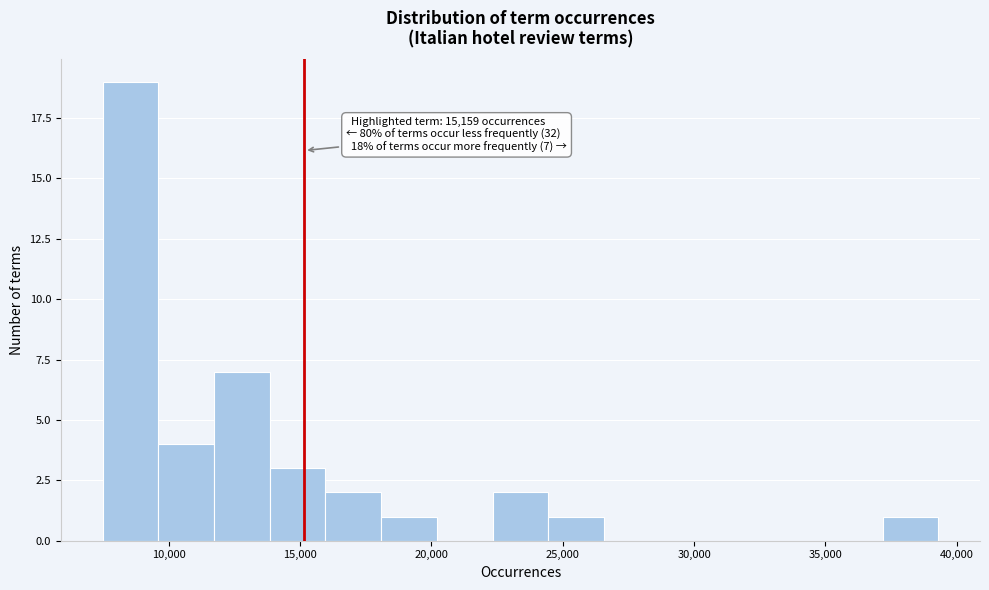

Which range on the x-axis has the tallest bar?

7500 to 9500